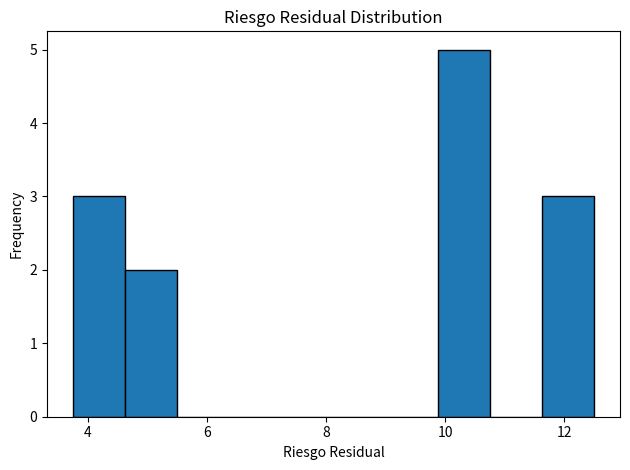

Reading left to right, list every bar in this chart as the range it spans on the x-axis followed by its height. Neither the bar edges nor the heights are printed on the chart, so give them approximately, as read against the axes.

3.8 to 4.6: 3
4.6 to 5.6: 2
5.6 to 6.4: 0
6.4 to 7.2: 0
7.2 to 8.2: 0
8.2 to 9.0: 0
9.0 to 9.8: 0
9.8 to 10.8: 5
10.8 to 11.6: 0
11.6 to 12.6: 3